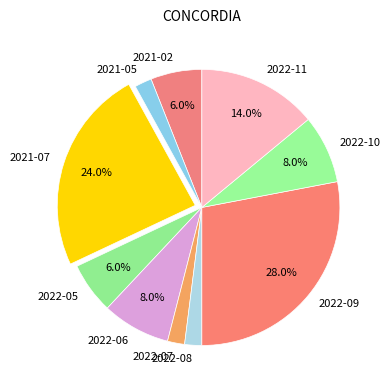

Is it true that 2022-05 is 6% of the pie?

True